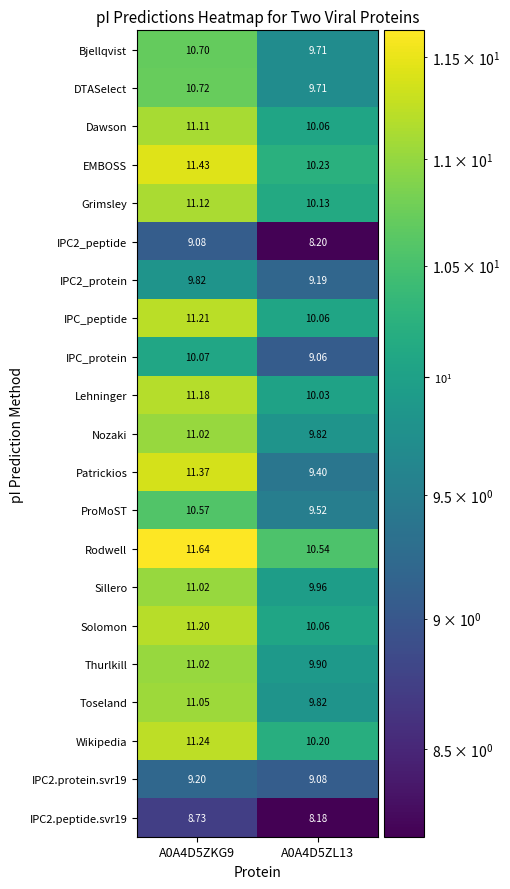

Which series has the widest spread of values?

Patrickios